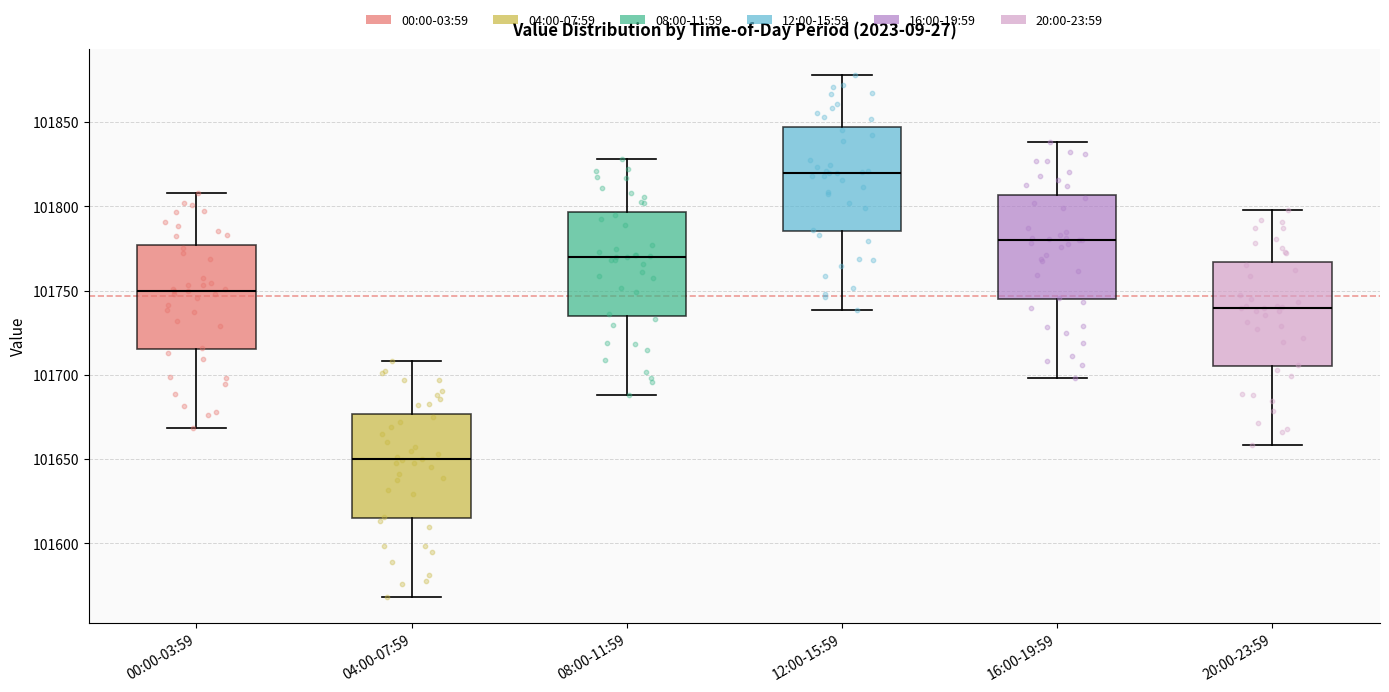

Which box has the highest median line?

12:00-15:59